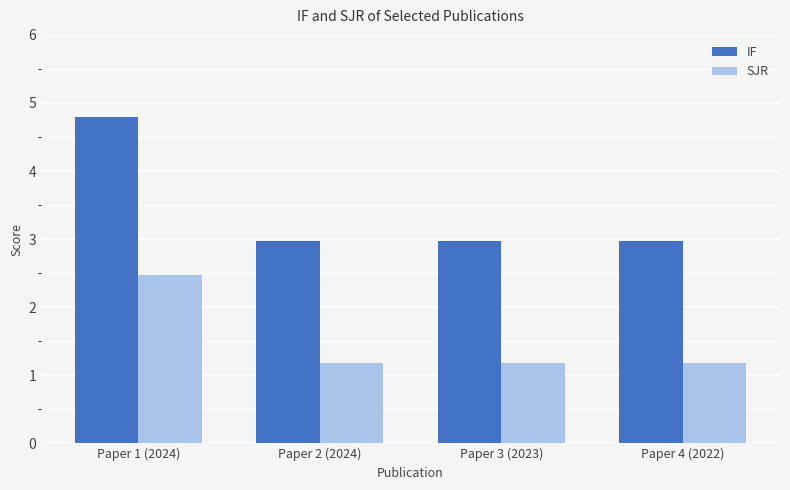

Reading left to right, list all the values displayed in this chart.

IF: Paper 1 (2024)=4.8	Paper 2 (2024)=3.0	Paper 3 (2023)=3.0	Paper 4 (2022)=3.0
SJR: Paper 1 (2024)=2.5	Paper 2 (2024)=1.2	Paper 3 (2023)=1.2	Paper 4 (2022)=1.2